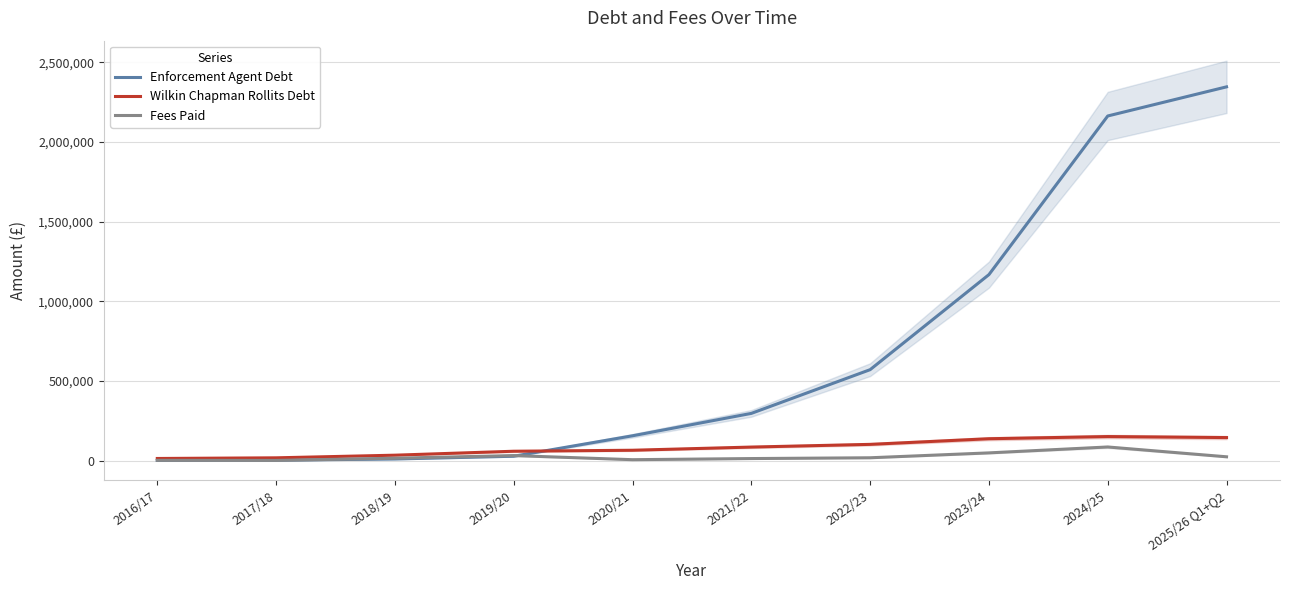

Which label corresponds to the largest value in the chart?

2025/26 Q1+Q2